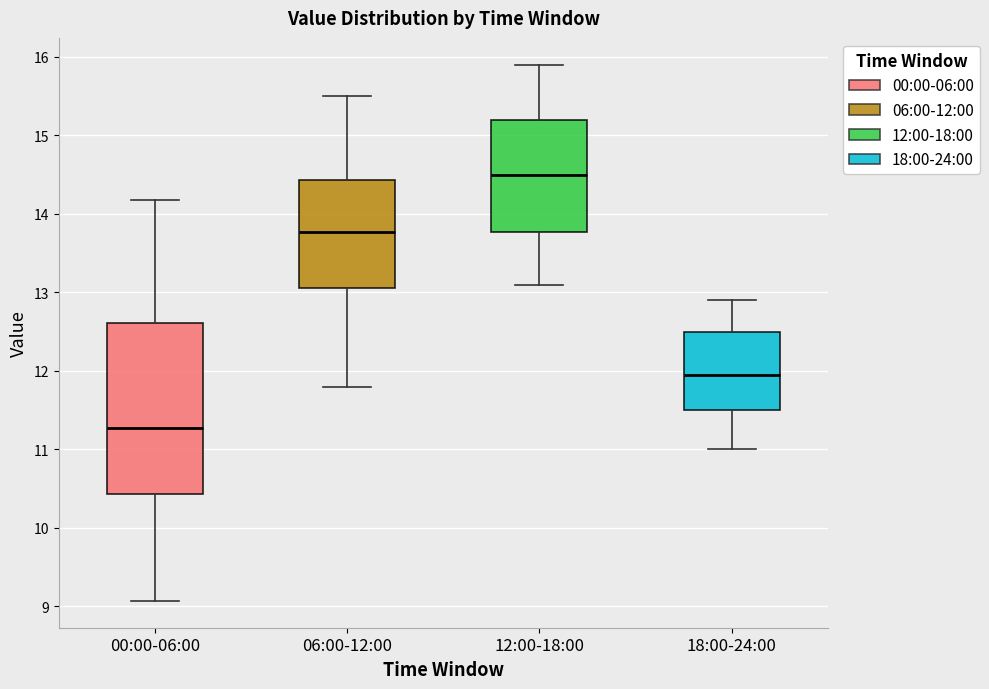

Reading left to right, transcribe this box plot: for each box, give where its median line is, the range the box spans, and where its two whiskers end, as read against the y-axis. The values are not printed on the chart, so give them approximately, as read against the axis.

00:00-06:00: median 11.3, box 10.4 to 12.6, whiskers 9.1 to 14.2
06:00-12:00: median 13.8, box 13.1 to 14.4, whiskers 11.8 to 15.5
12:00-18:00: median 14.5, box 13.8 to 15.2, whiskers 13.1 to 15.9
18:00-24:00: median 12.0, box 11.5 to 12.5, whiskers 11.0 to 12.9